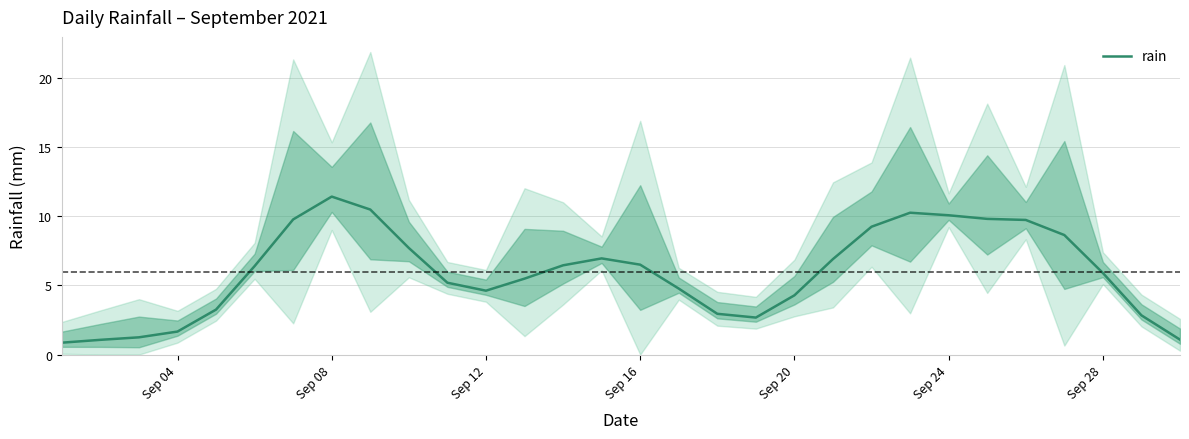

The rain series shows 5.9 at Sep 08. True or false?

False